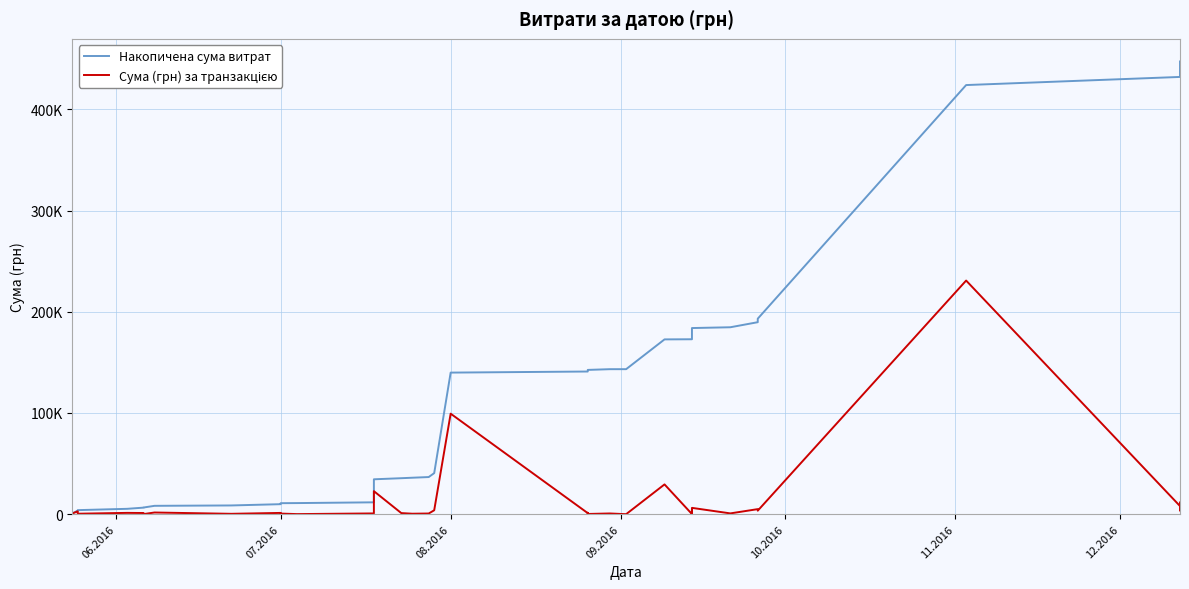

The Накопичена сума витрат series shows 281893.2 at 25. True or false?

False